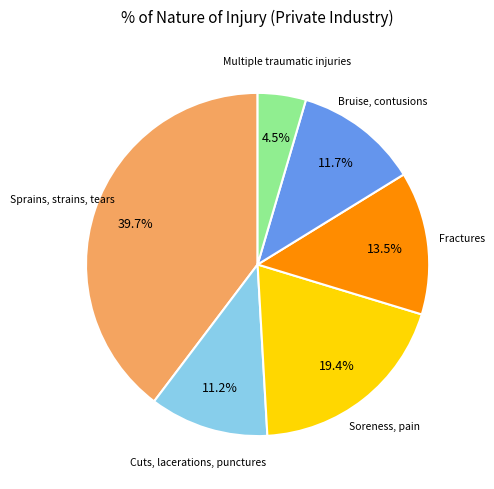

Is there any slice that represents more than half of the pie?

No